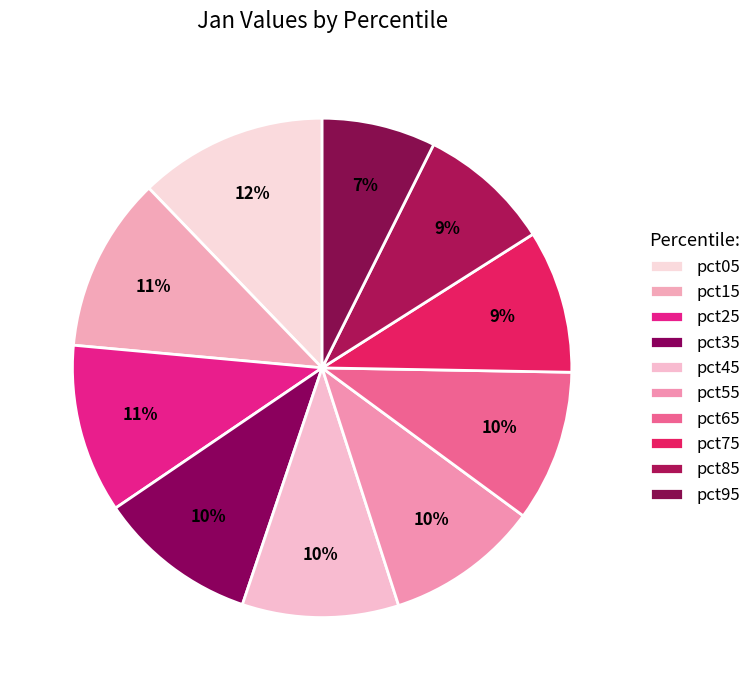

What percentage is the pct95 slice, to the nearest percent?

7%